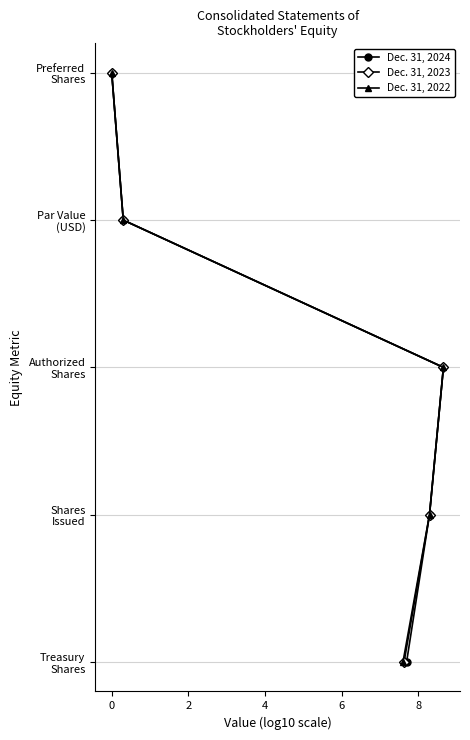

How many lines are shown in the chart?

3